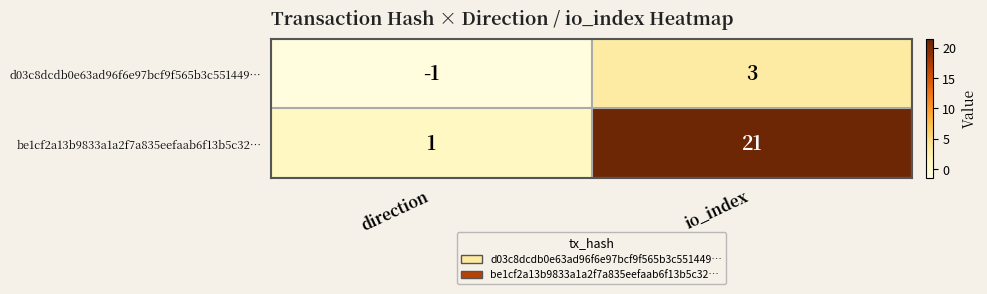

Reading right to left, extract all data points from this chart.

d03c8dcdb0e63ad96f6e97bcf9f565b3c551449…: io_index=3	direction=-1
be1cf2a13b9833a1a2f7a835eefaab6f13b5c32…: io_index=21	direction=1